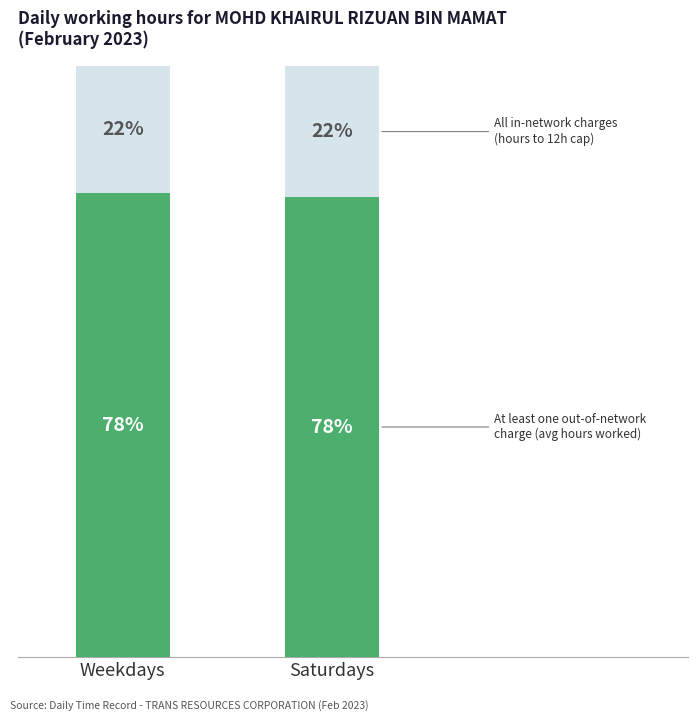

Does the chart contain any negative values?

No